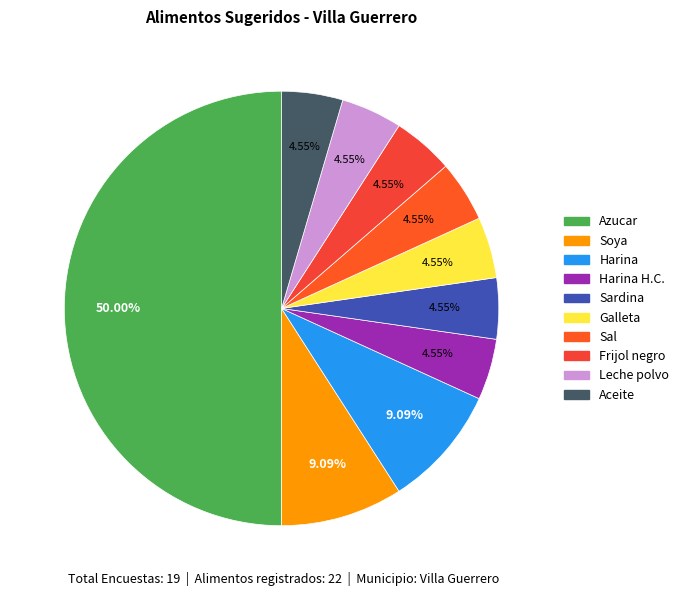

What is the smallest slice in the pie chart?

Harina H.C.